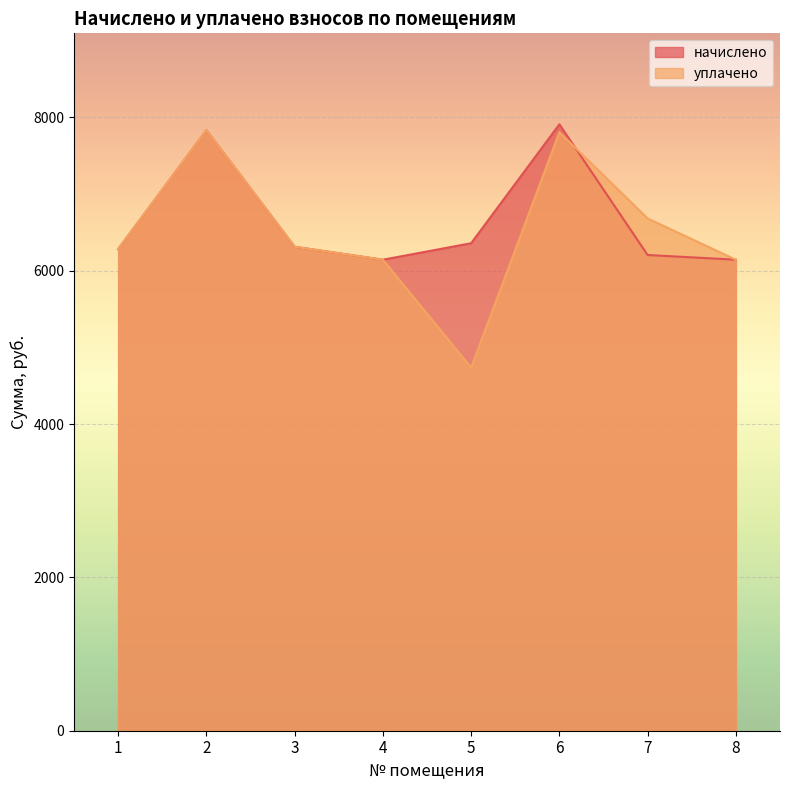

What is the value of the уплачено point at the 2nd from the left?

7833.6